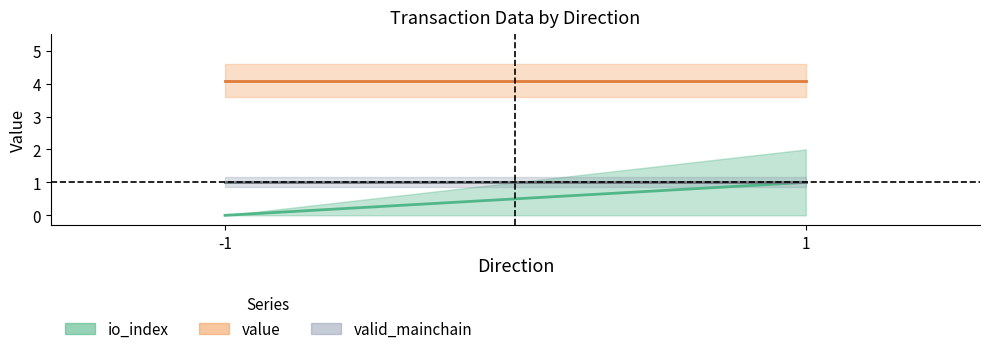

What is the value of the value (mean) point at the 2nd from the left?

4.1